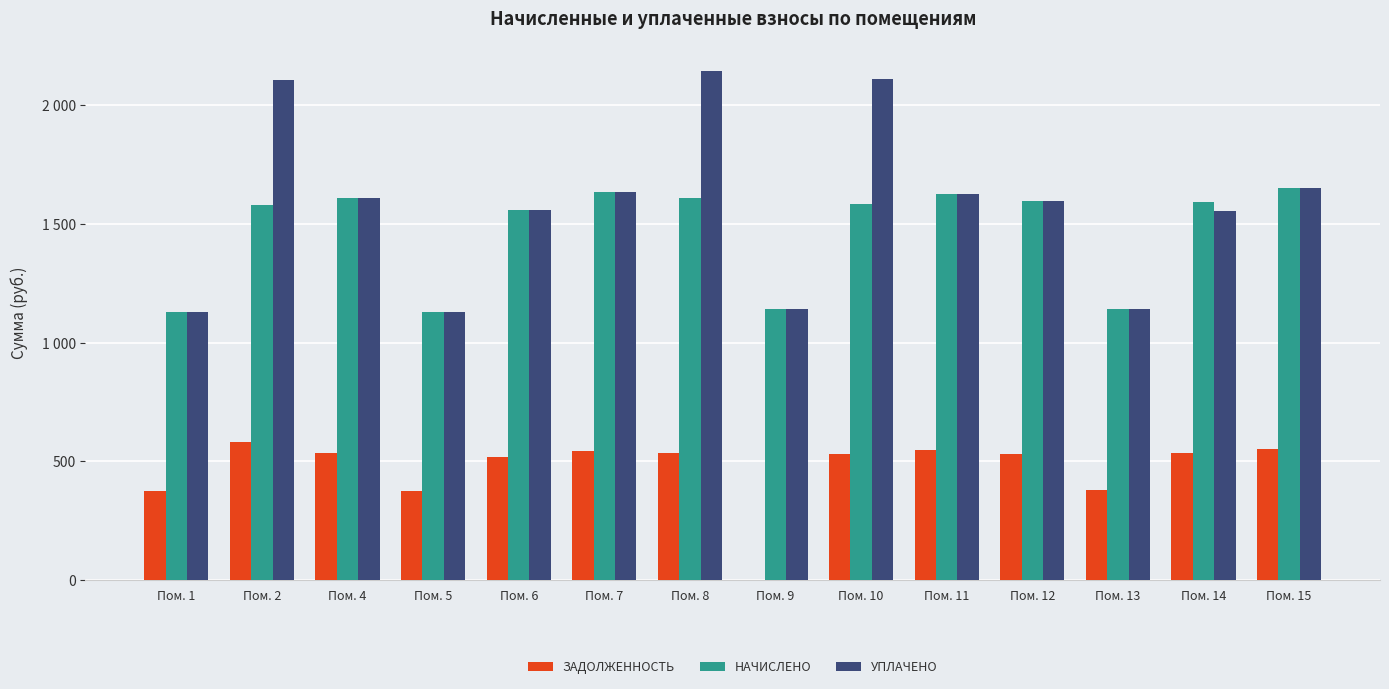

Are the bars horizontal?

No